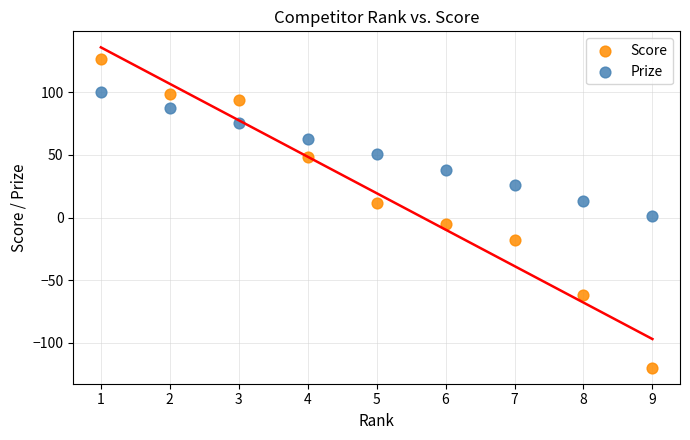

What are all the series names shown in the legend?

Score, Prize